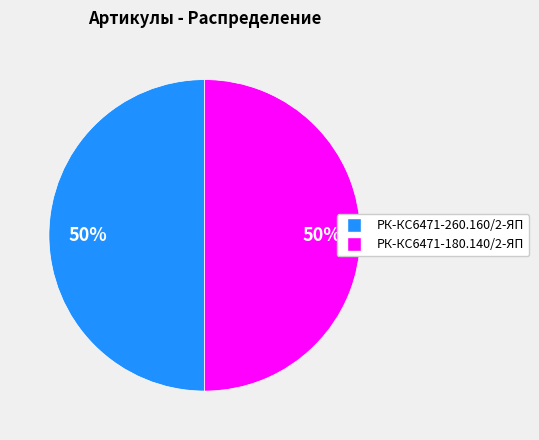

The РК-КС6471-260.160/2-ЯП slice represents 39% of the pie. True or false?

False